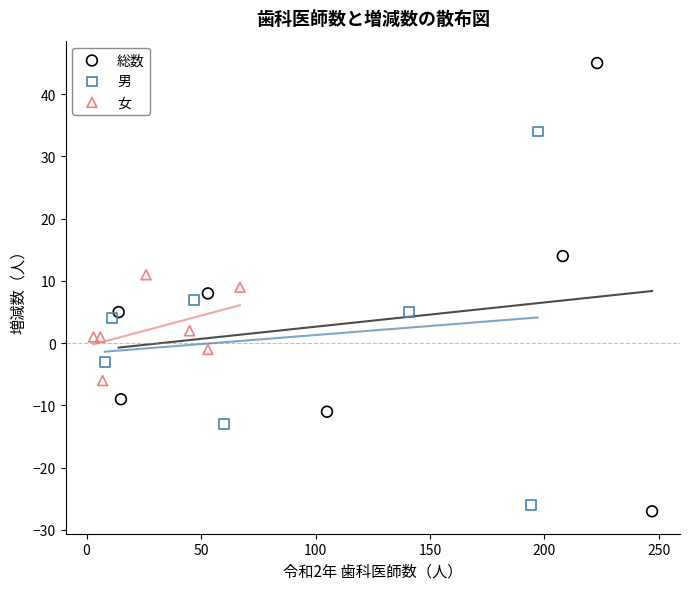

Which series reaches the maximum Y coordinate?

総数